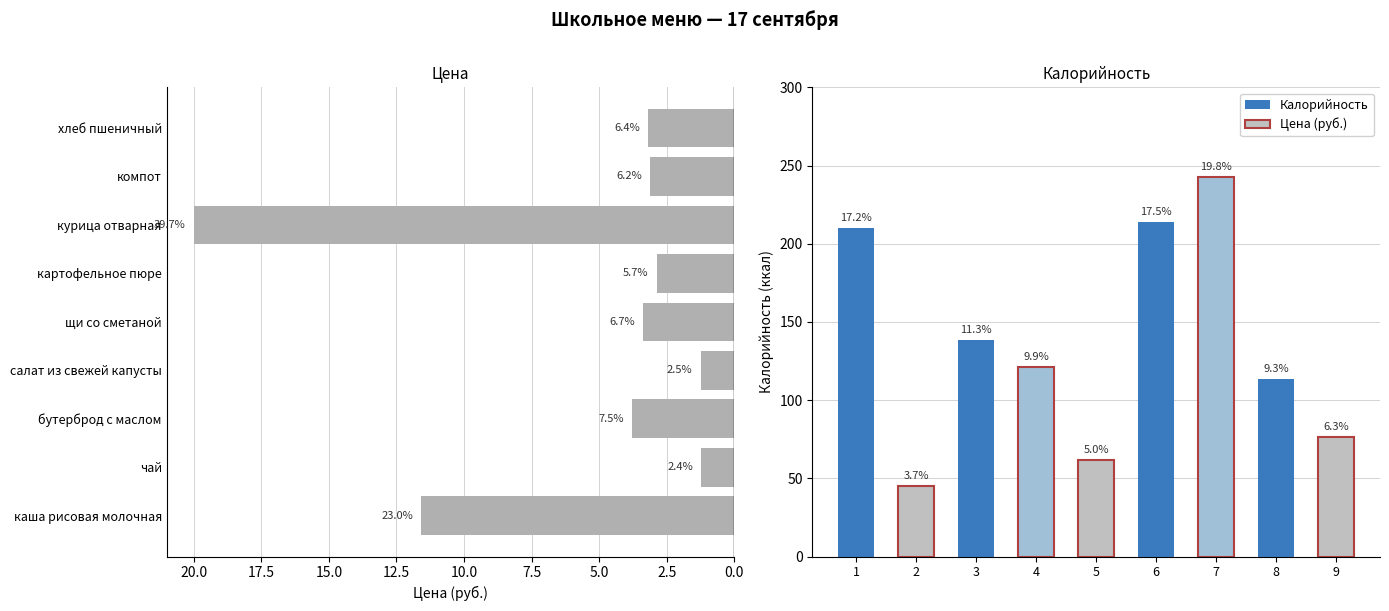

Which series changed the most between 2.5 and 5.0?

Калорийность